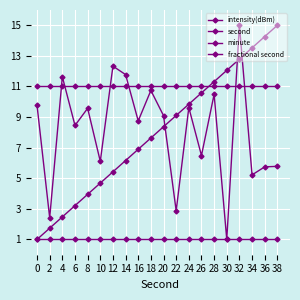

Reading left to right, list all the values displayed in this chart.

intensity(dBm): 9.8	2.4	11.6	8.5	9.6	6.1	12.3	11.8	8.7	10.7	9.1	2.9	9.6	6.5	10.5	1.0	15.0	5.2	5.7	5.8
second: 1.0	1.7	2.5	3.2	3.9	4.7	5.4	6.2	6.9	7.6	8.4	9.1	9.8	10.6	11.3	12.1	12.8	13.5	14.3	15.0
minute: 11.0	11.0	11.0	11.0	11.0	11.0	11.0	11.0	11.0	11.0	11.0	11.0	11.0	11.0	11.0	11.0	11.0	11.0	11.0	11.0
fractional second: 1.0	1.0	1.0	1.0	1.0	1.0	1.0	1.0	1.0	1.0	1.0	1.0	1.0	1.0	1.0	1.0	1.0	1.0	1.0	1.0